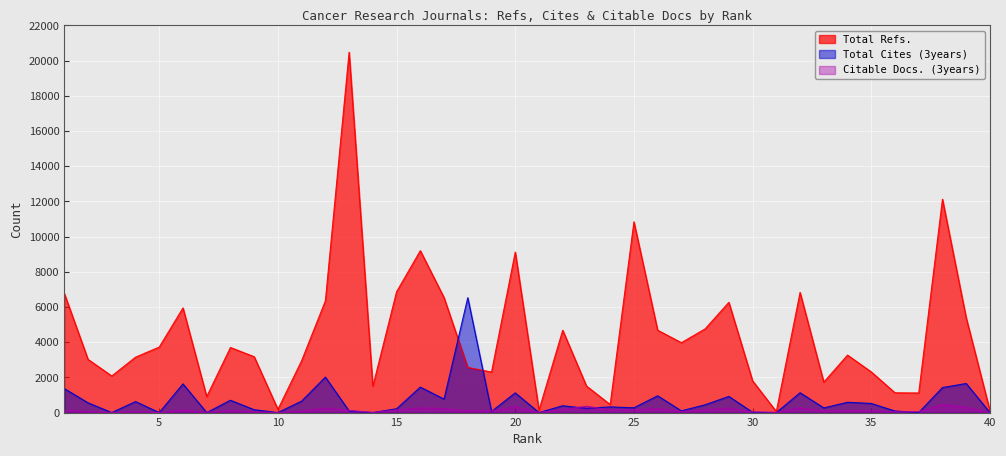

What are all the series names shown in the legend?

Total Refs., Total Cites (3years), Citable Docs. (3years)